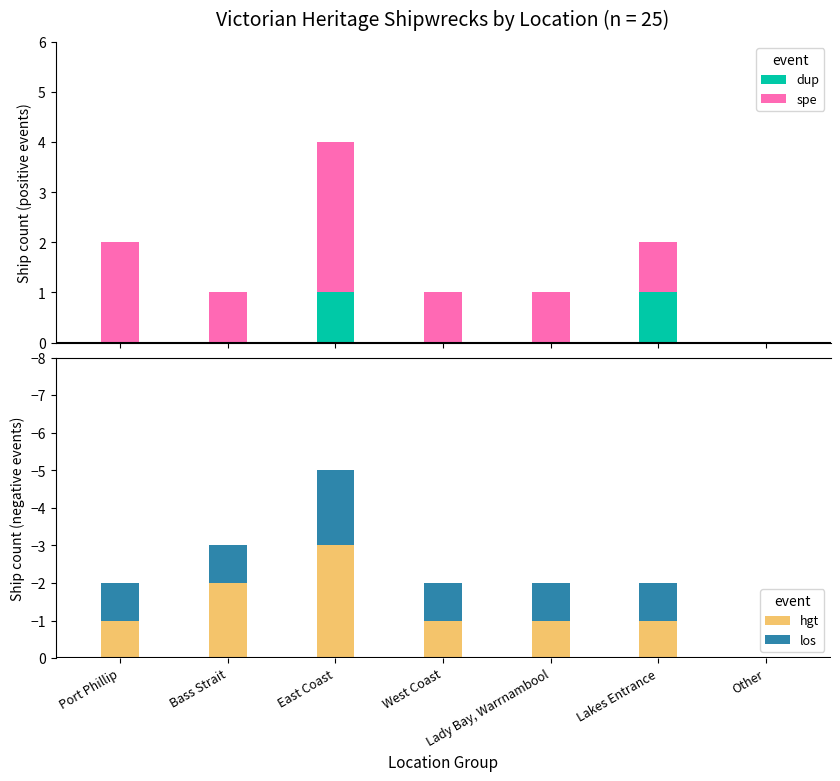

Rank the categories by hgt value from highest to lowest.

Other, Port Phillip, West Coast, Lady Bay, Warrnambool, Lakes Entrance, Bass Strait, East Coast